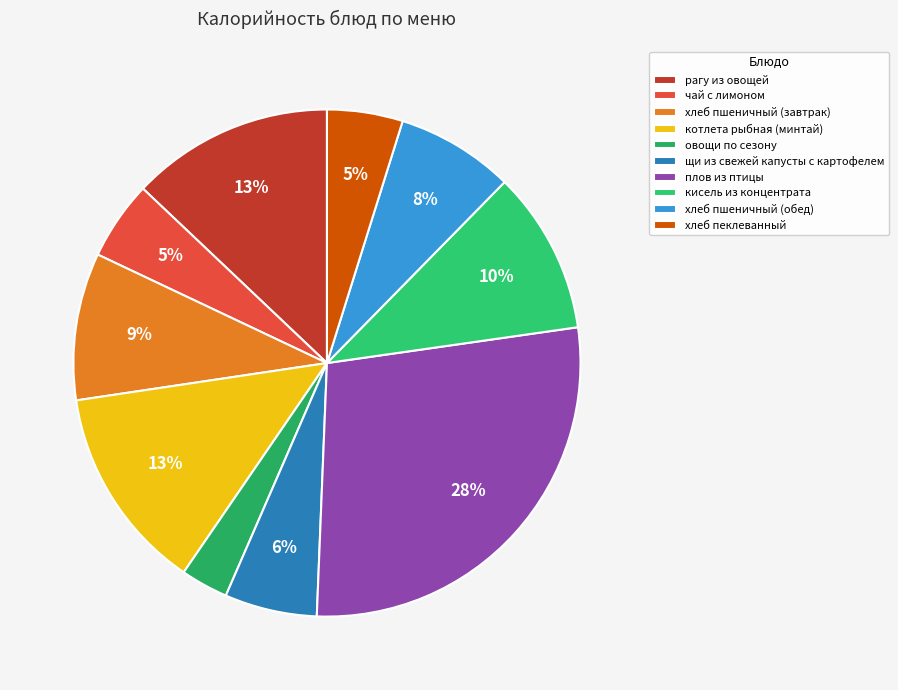

To the nearest percent, what portion does рагу из овощей represent?

13%